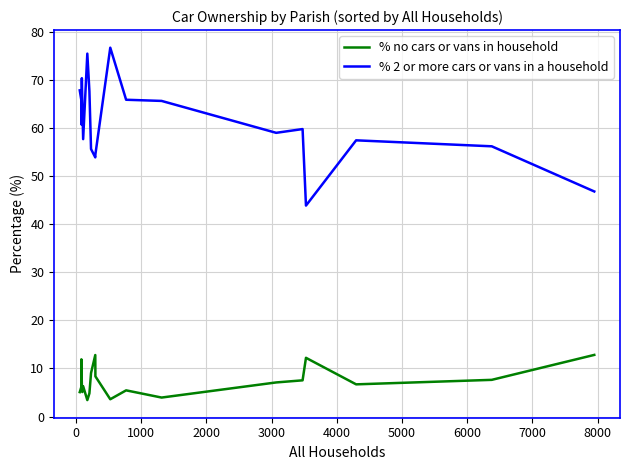

Rank the series by their average value, from lowest to highest.

% no cars or vans in household, % 2 or more cars or vans in a household